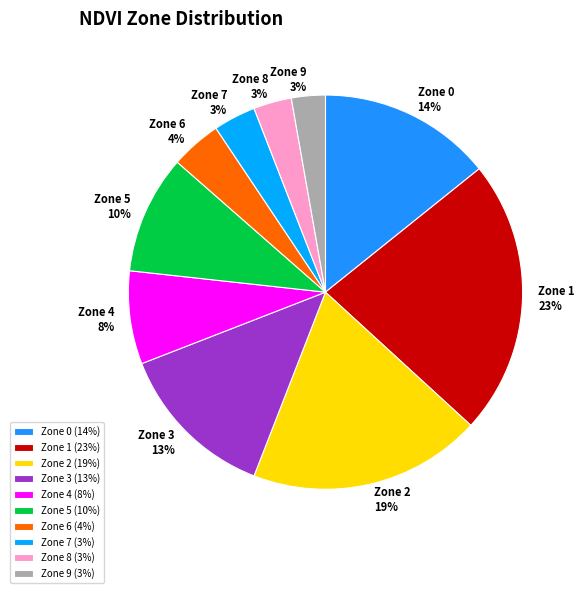

To the nearest percent, what is the combined percentage of Zone 2 and Zone 8?

22%